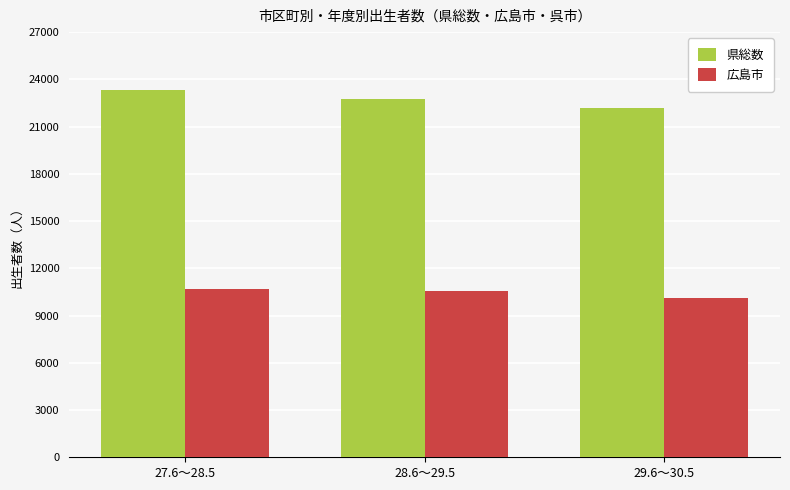

Count the 県総数 values in the range 22169 to 23347.

3